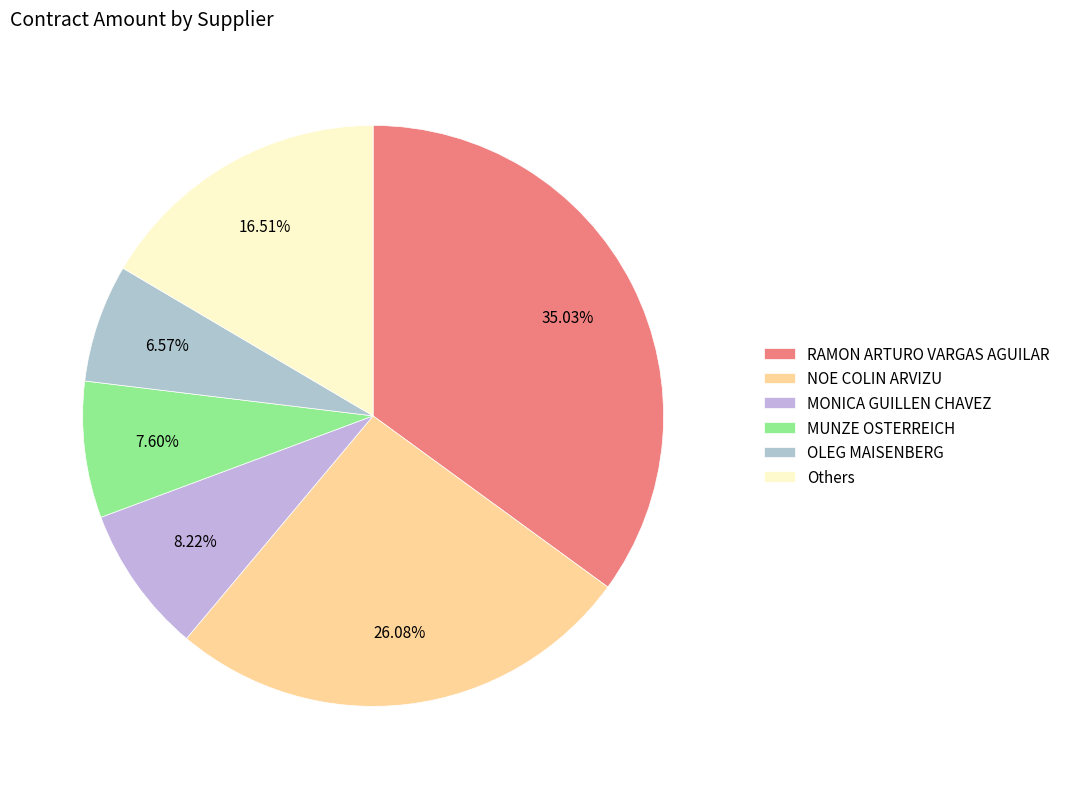

Rank the categories by value from lowest to highest.

OLEG MAISENBERG, MUNZE OSTERREICH, MONICA GUILLEN CHAVEZ, Others, NOE COLIN ARVIZU, RAMON ARTURO VARGAS AGUILAR